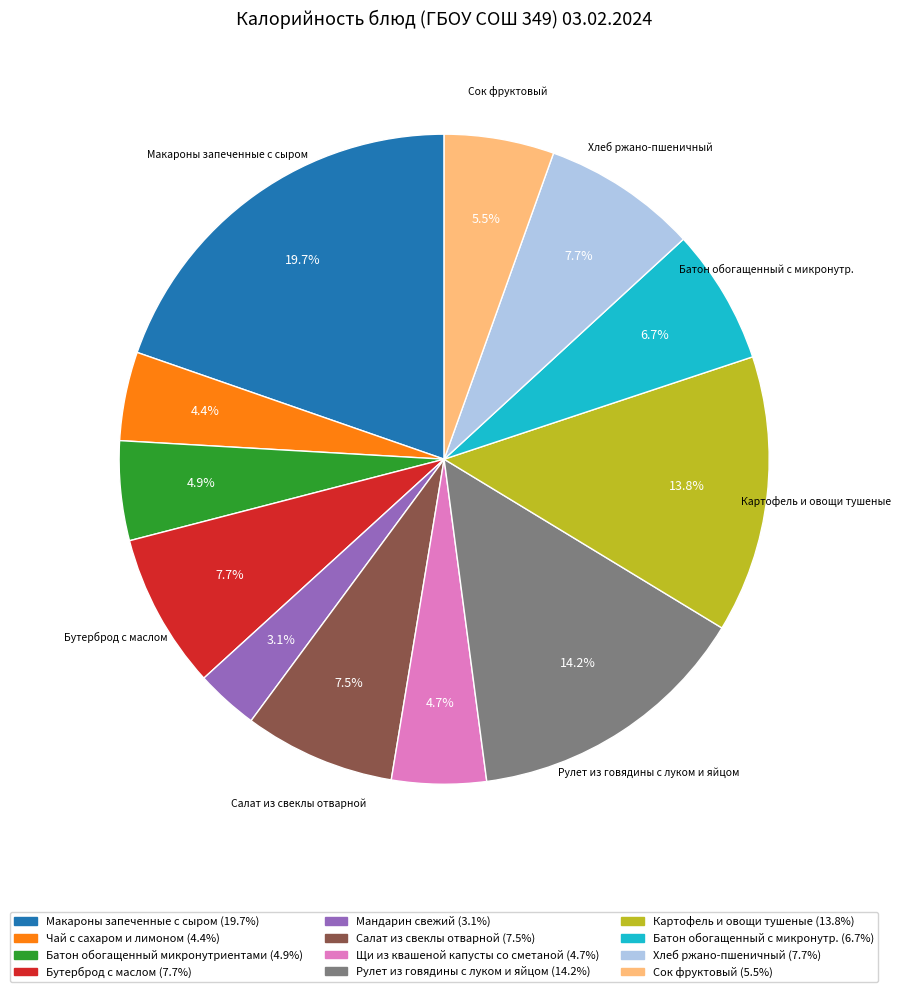

How many slices are in this pie chart?

12